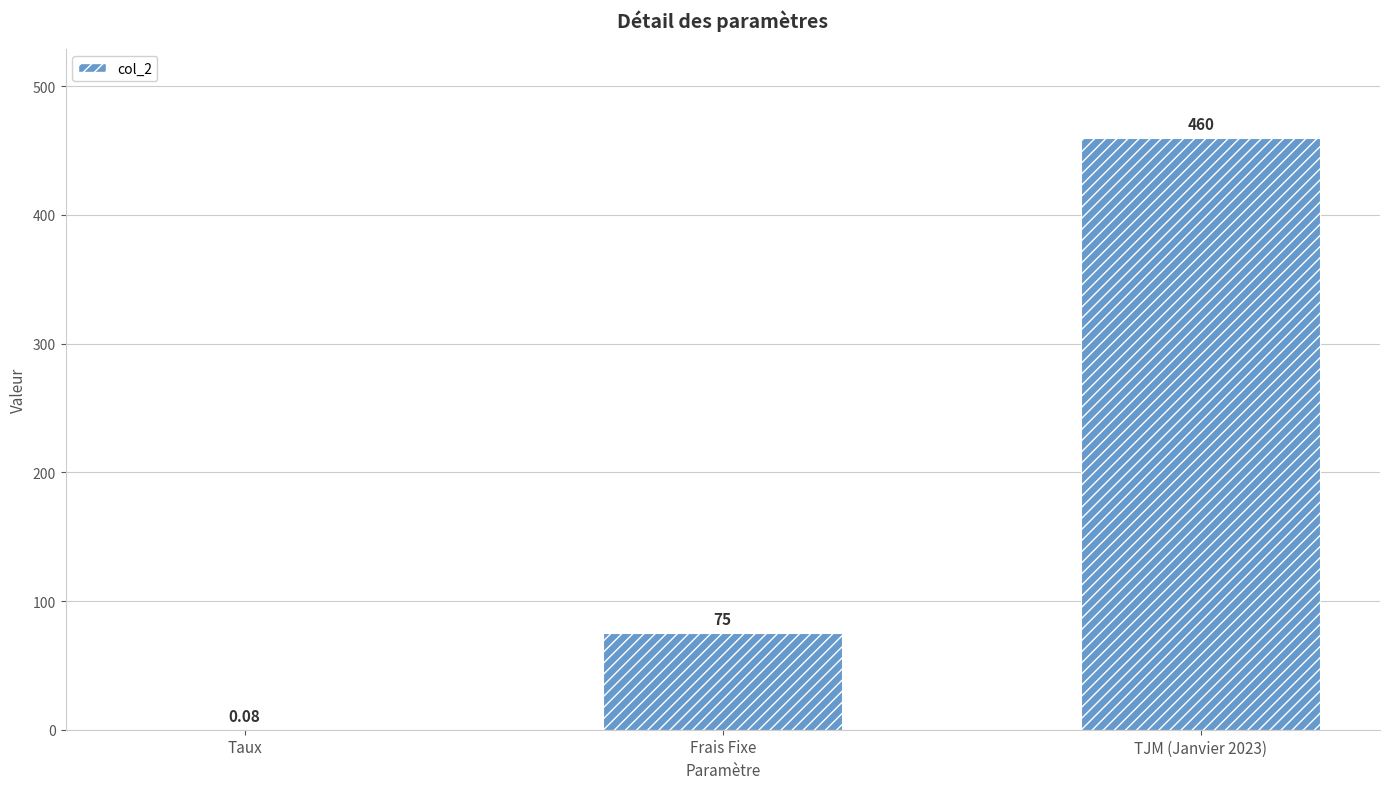

Which has a higher value, Taux or TJM (Janvier 2023)?

TJM (Janvier 2023)